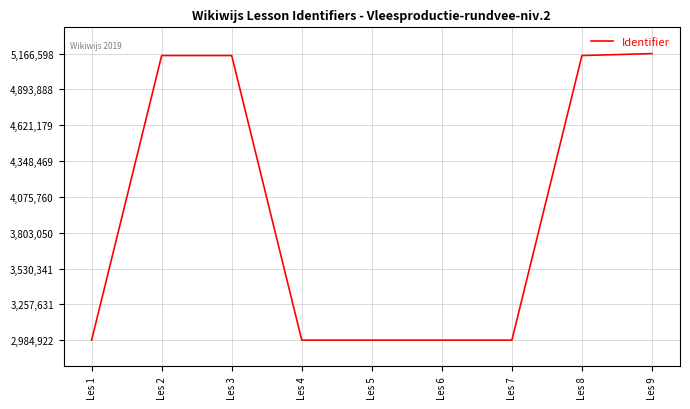

What is the minimum value shown in the chart?

2984922